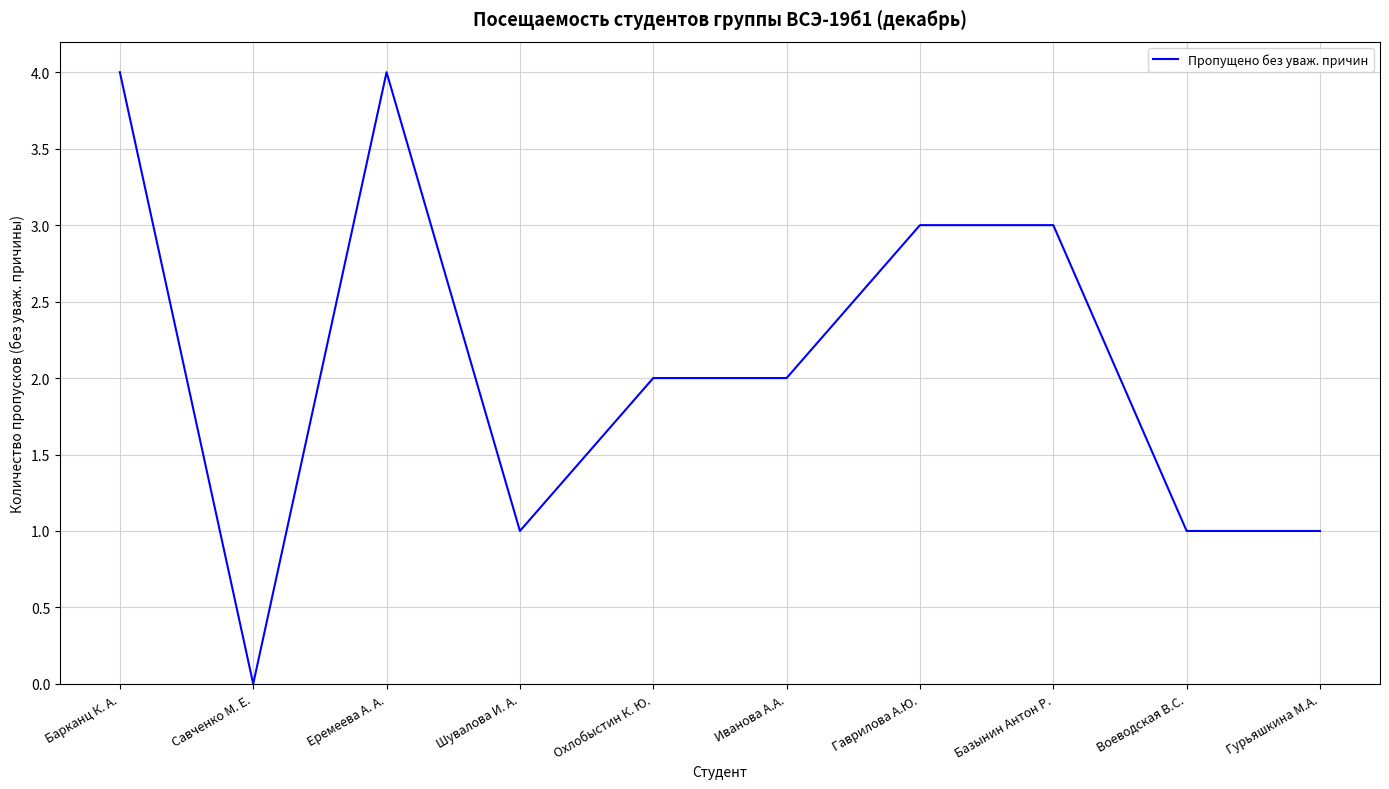

True or false: the data shows 2 at Воеводская В.С..

False